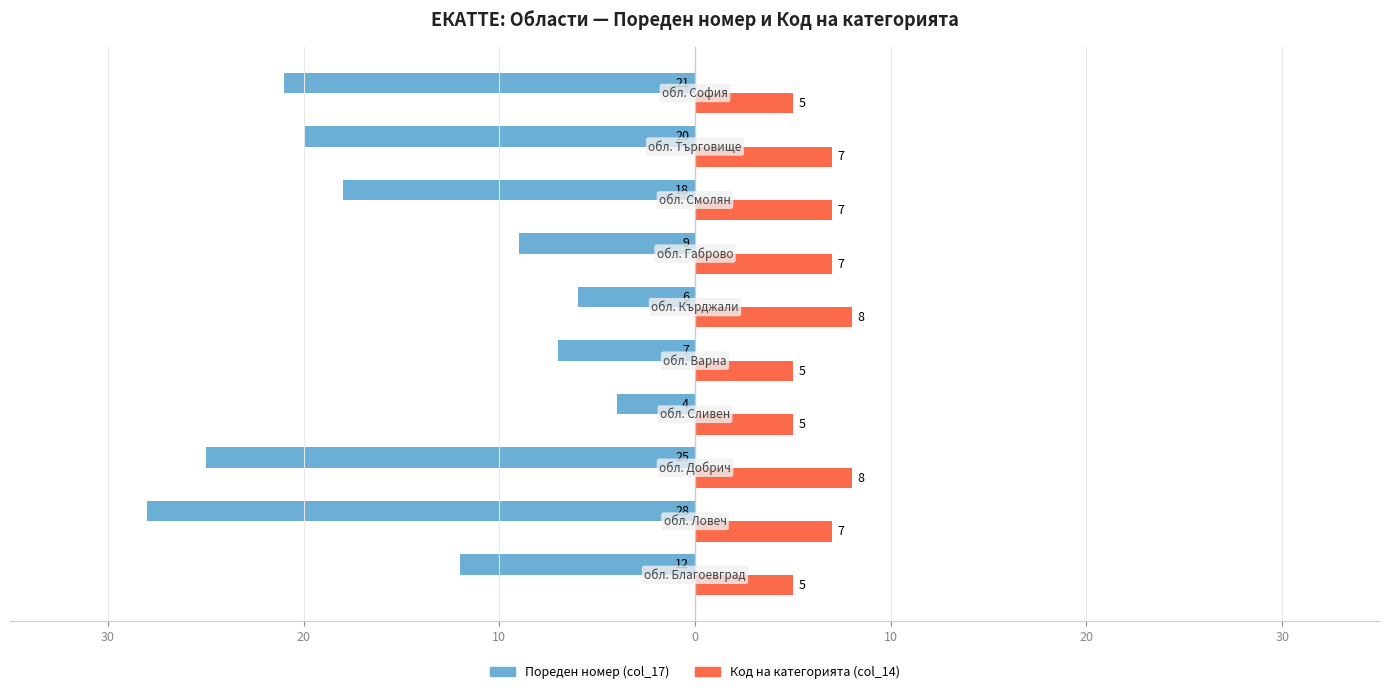

What are all the series names shown in the legend?

Пореден номер (col_17), Код на категорията (col_14)